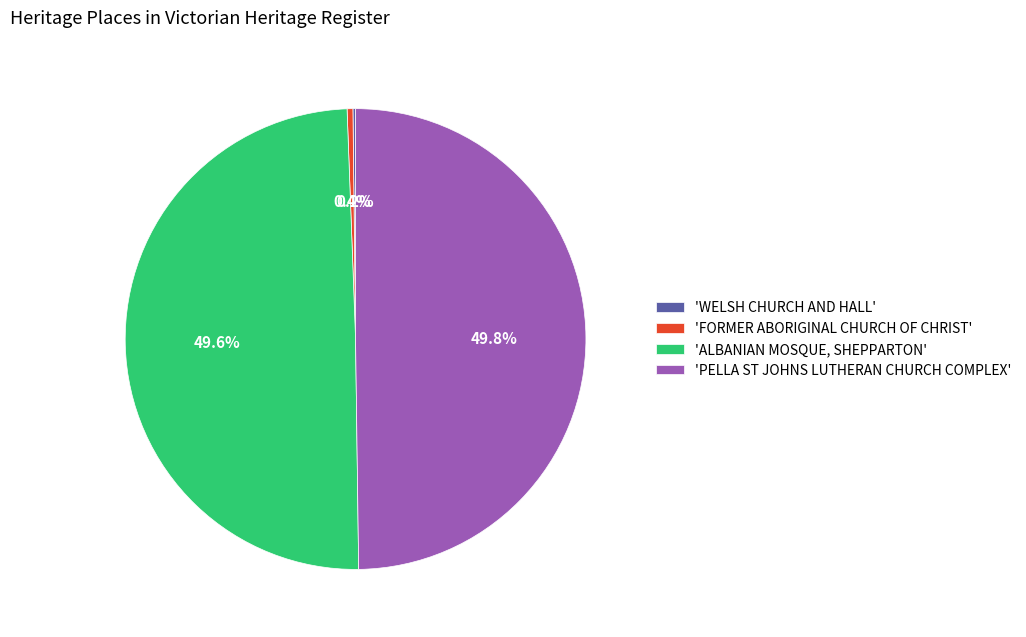

Which has a higher value, 'FORMER ABORIGINAL CHURCH OF CHRIST' or 'PELLA ST JOHNS LUTHERAN CHURCH COMPLEX'?

'PELLA ST JOHNS LUTHERAN CHURCH COMPLEX'